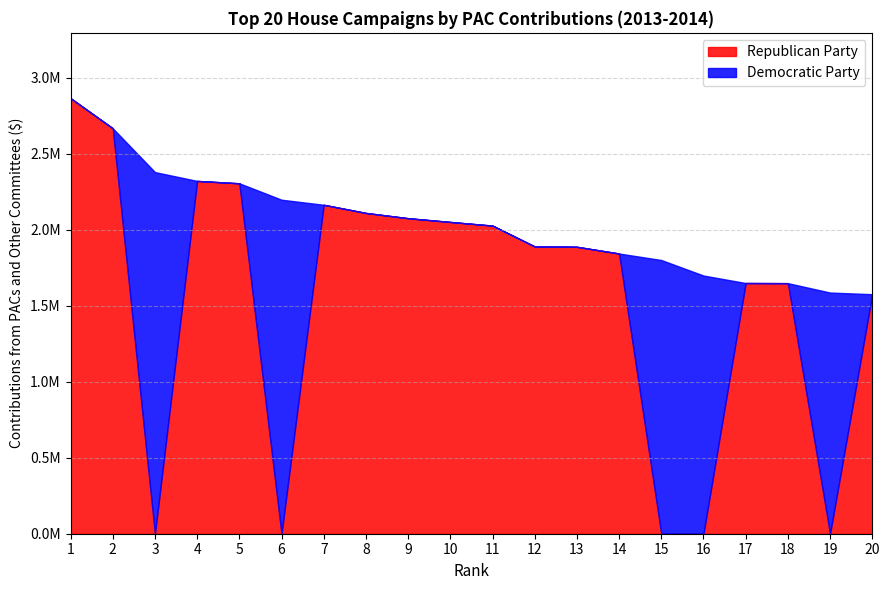

What is the sum of the Democratic Party values at 9 and 3?

2379765.0